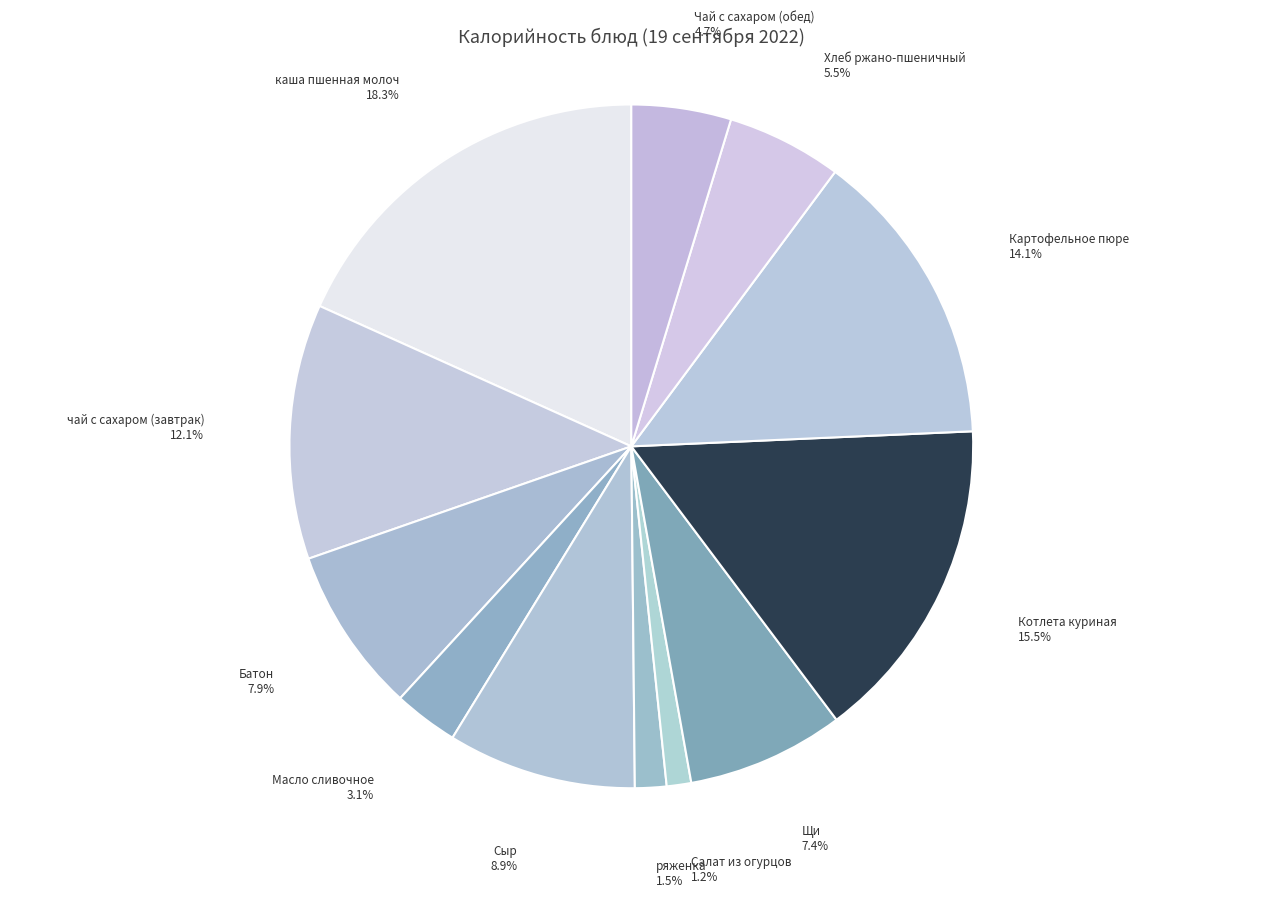

How many segments does this pie chart have?

12